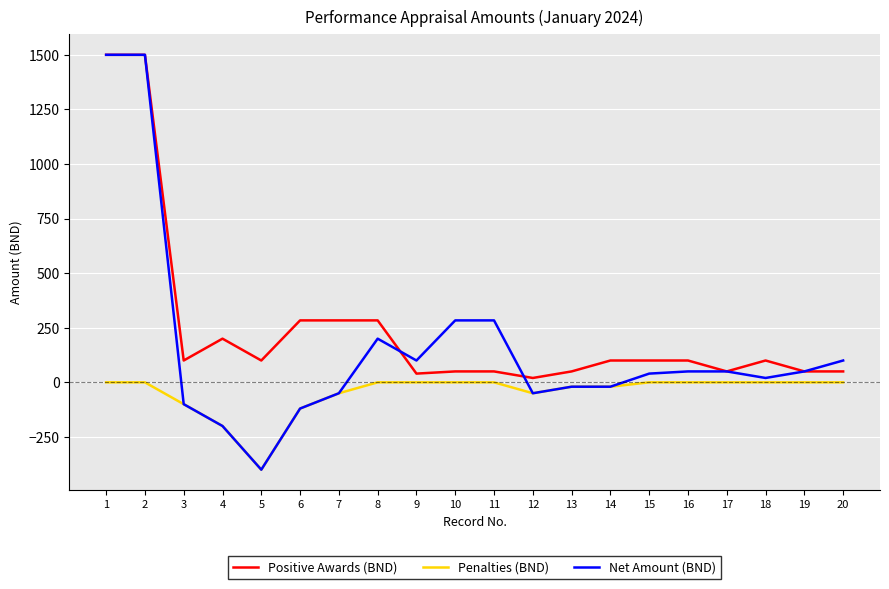

At how many categories does at least one series exceed 1006?

2